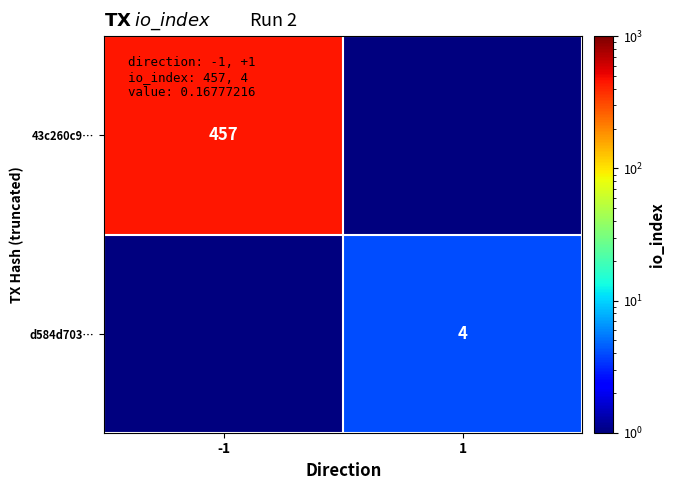

True or false: d584d703… has a value of 4.0 at 1.

True